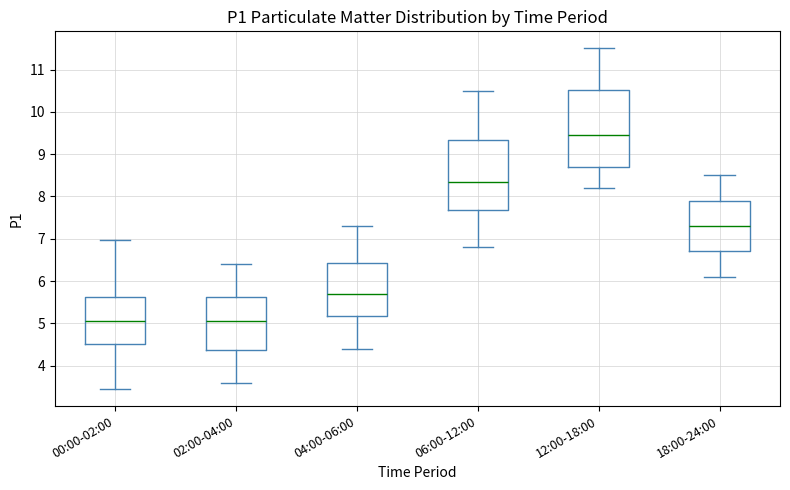

Which box's median line is the highest?

12:00-18:00